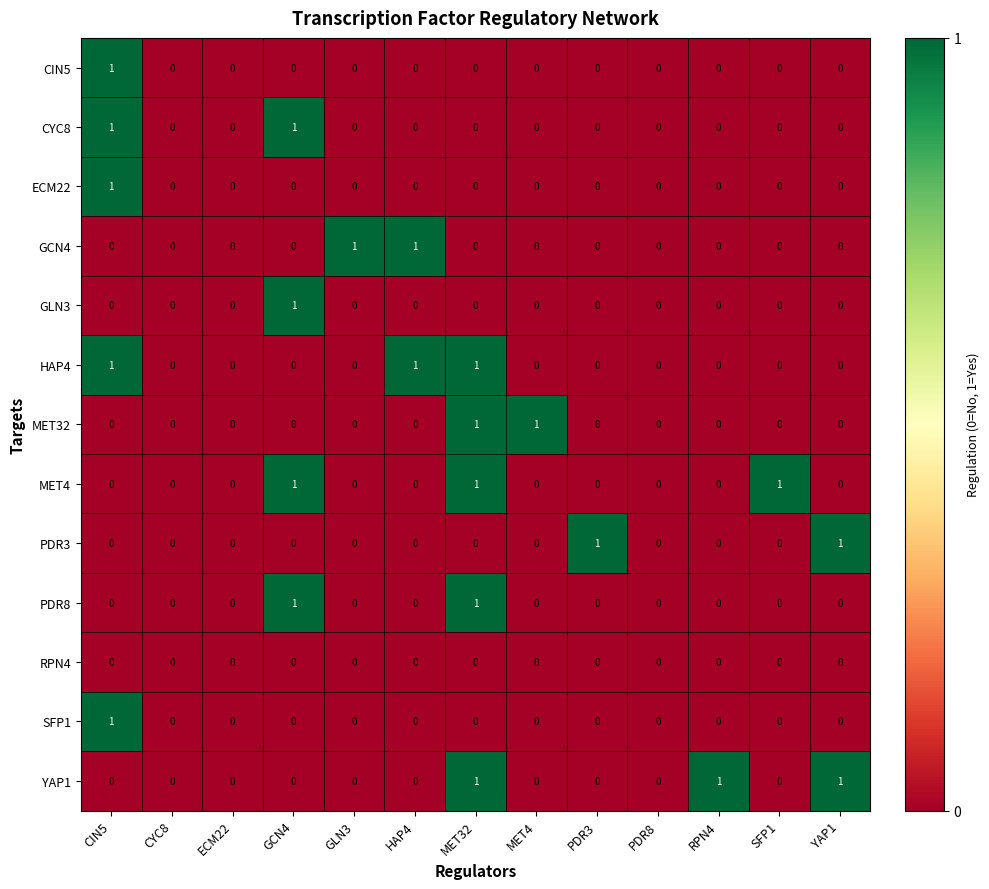

The CIN5 series shows 0 at MET32. True or false?

True